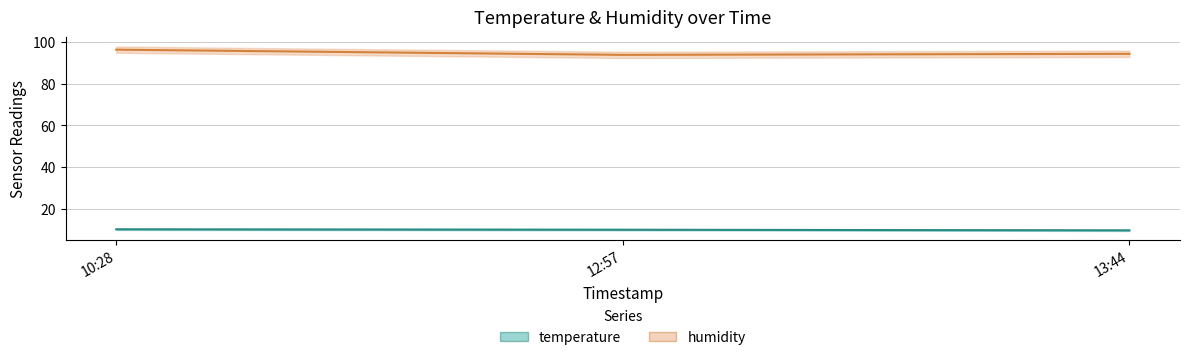

What is the value of the humidity point at the 2nd from the left?

93.9